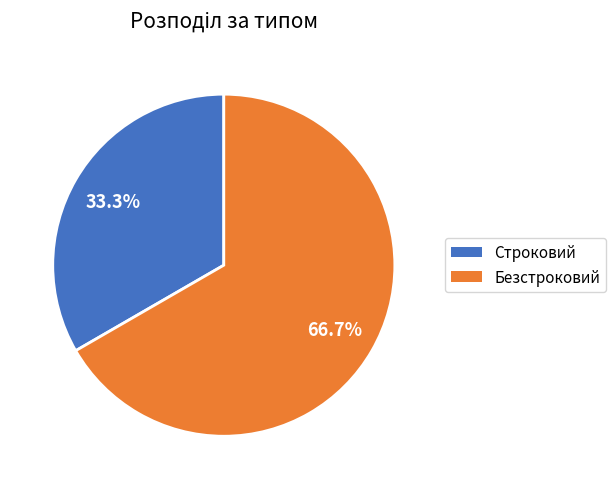

Rank the categories by value from lowest to highest.

Строковий, Безстроковий